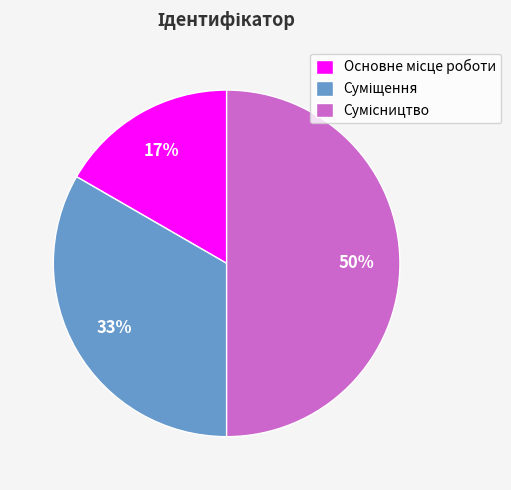

To the nearest percent, what is the average slice percentage?

33%